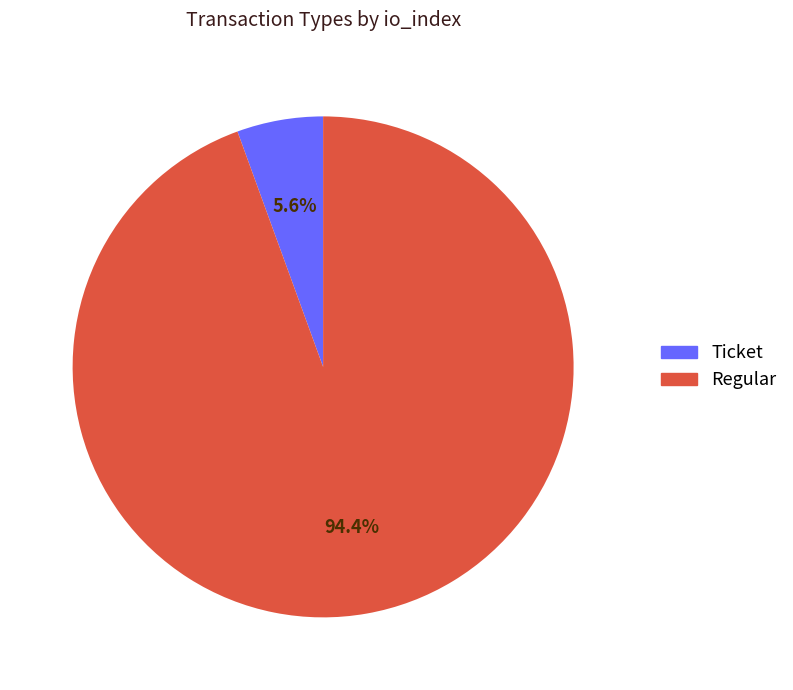

To the nearest percent, what percentage of the pie is Regular?

94%